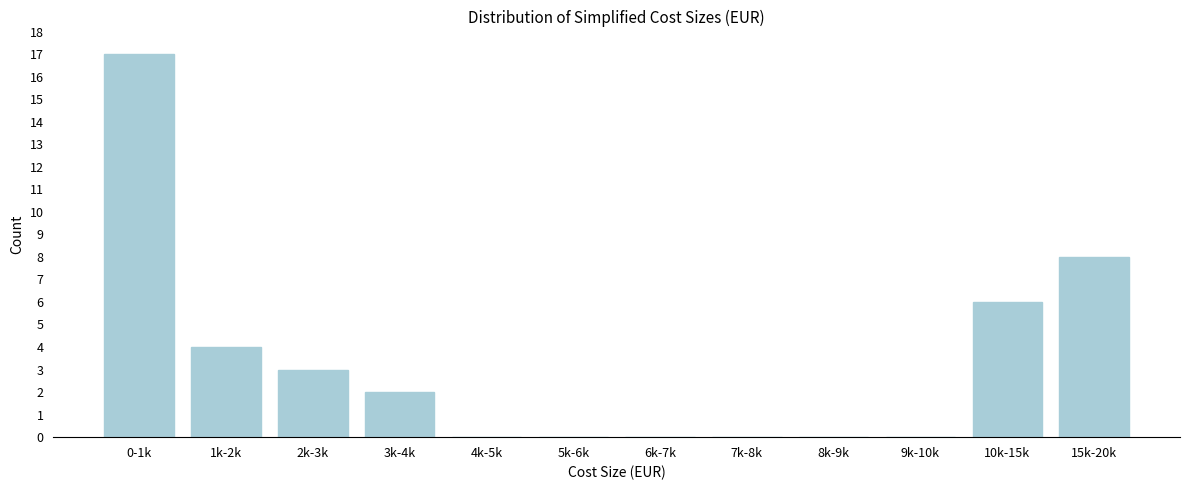

Reading left to right, what are all the values shown in this chart?

0-1k=17	1k-2k=4	2k-3k=3	3k-4k=2	4k-5k=0	5k-6k=0	6k-7k=0	7k-8k=0	8k-9k=0	9k-10k=0	10k-15k=6	15k-20k=8